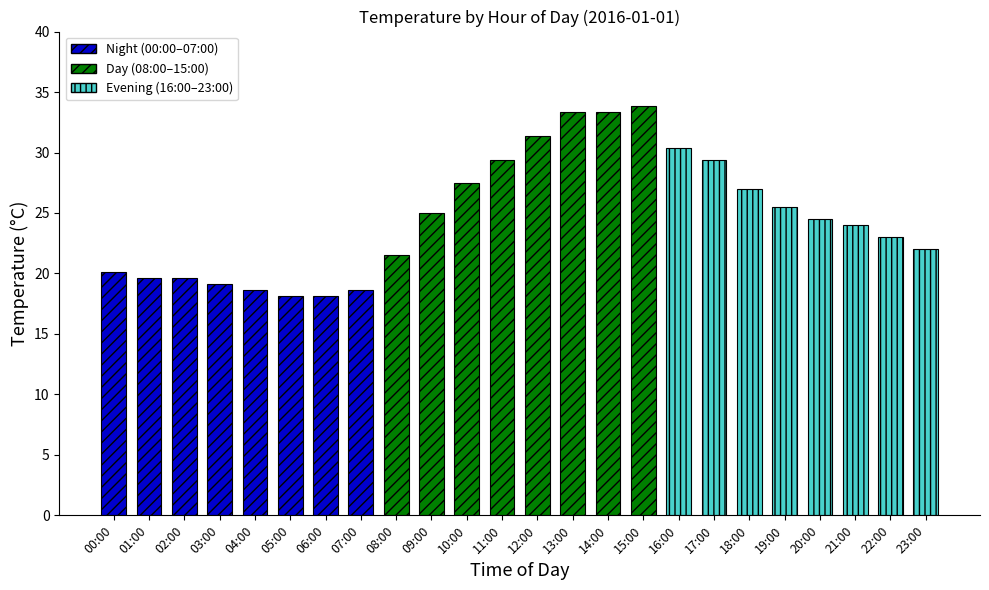

What is the value of the 2nd bar from the left?

19.6